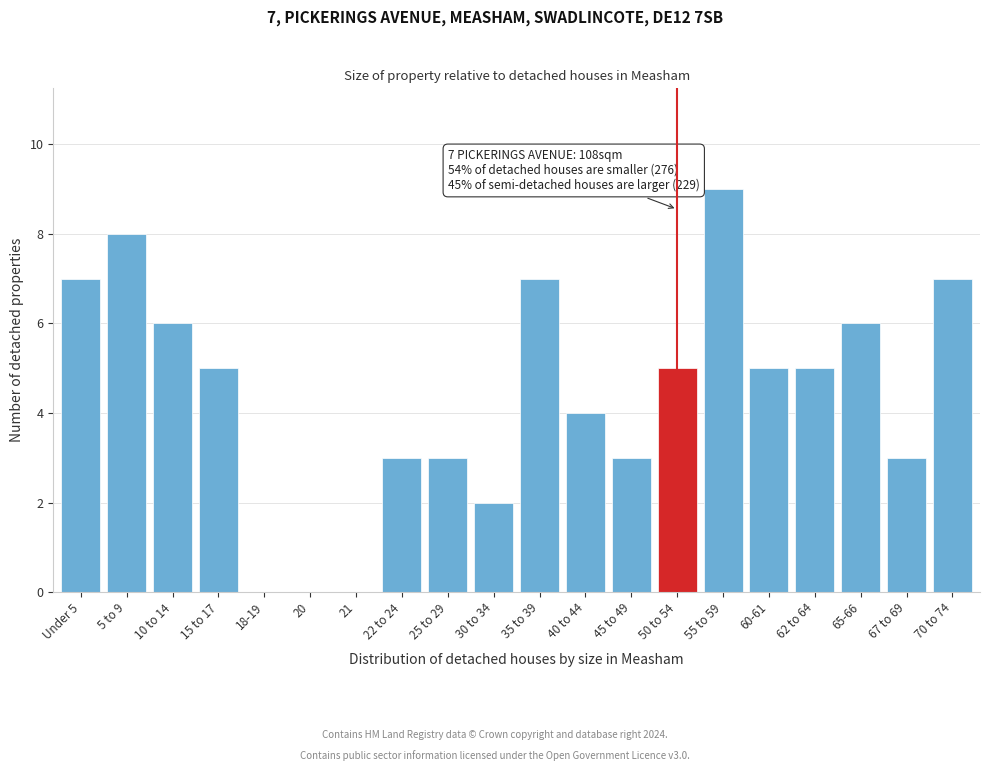

Reading left to right, what are all the values shown in this chart?

Under 5=7	5 to 9=8	10 to 14=6	15 to 17=5	18-19=0	20=0	21=0	22 to 24=3	25 to 29=3	30 to 34=2	35 to 39=7	40 to 44=4	45 to 49=3	50 to 54=5	55 to 59=9	60-61=5	62 to 64=5	65-66=6	67 to 69=3	70 to 74=7